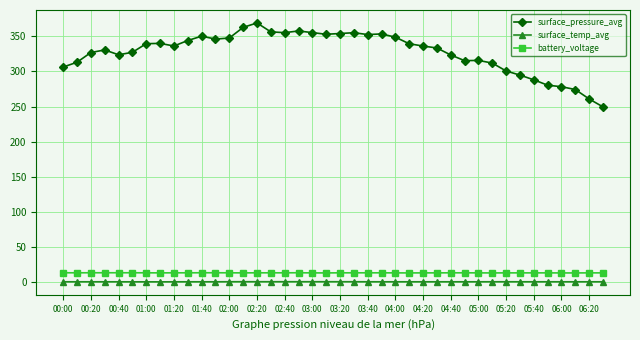

Which series has the widest spread of values?

surface_pressure_avg